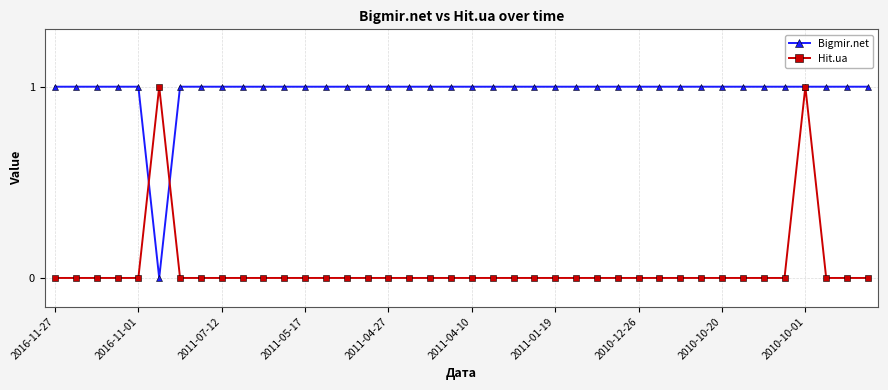

What is the value of the Bigmir.net point at the 34th from the left?

1